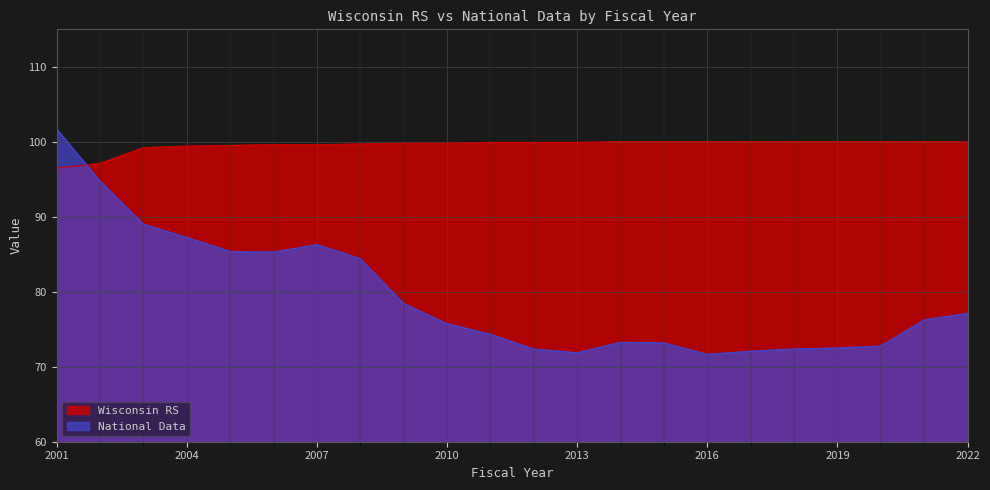

True or false: Wisconsin RS and National Data cross at least once.

True